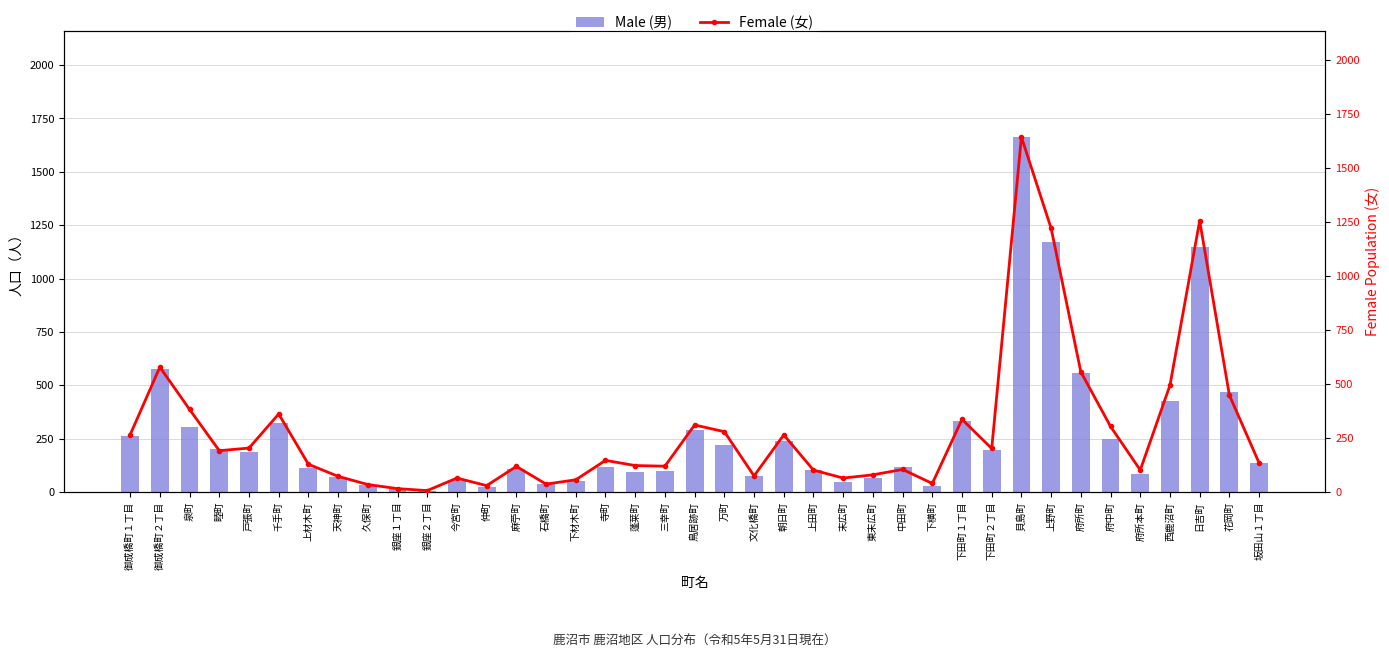

What is the spread (max minus min) of values at 下田町１丁目?

3